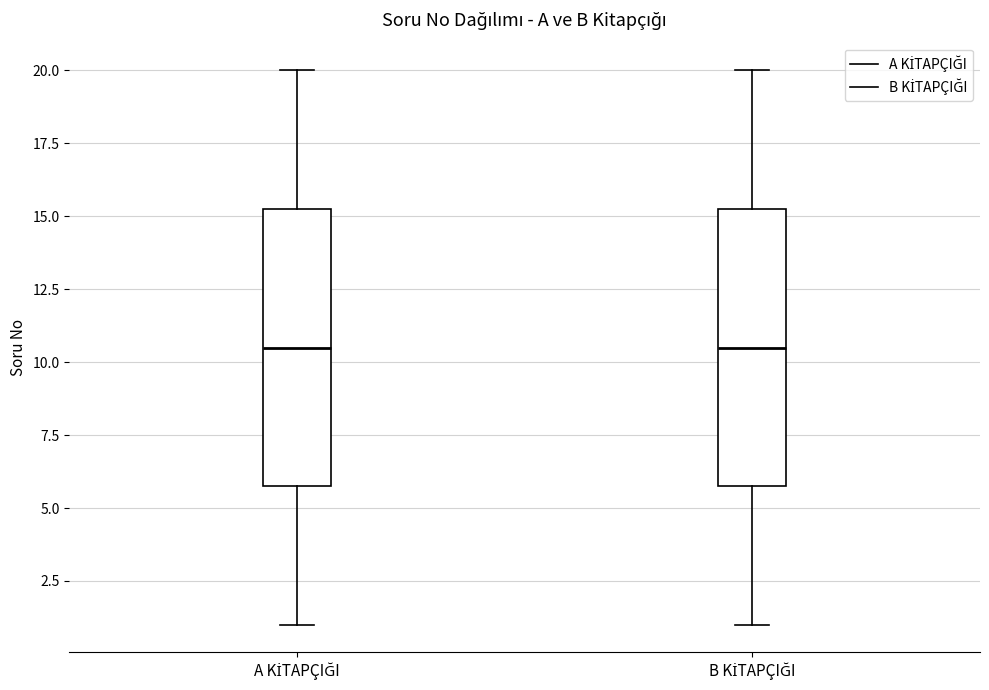

Reading left to right, read every box against the y-axis: the position of its median line, the range the box covers, and the ends of its whiskers. The values are not printed on the chart, so give them approximately, as read against the axis.

A KİTAPÇIĞI: median 10.5, box 6.0 to 15.5, whiskers 1.0 to 20.0
B KİTAPÇIĞI: median 10.5, box 6.0 to 15.5, whiskers 1.0 to 20.0